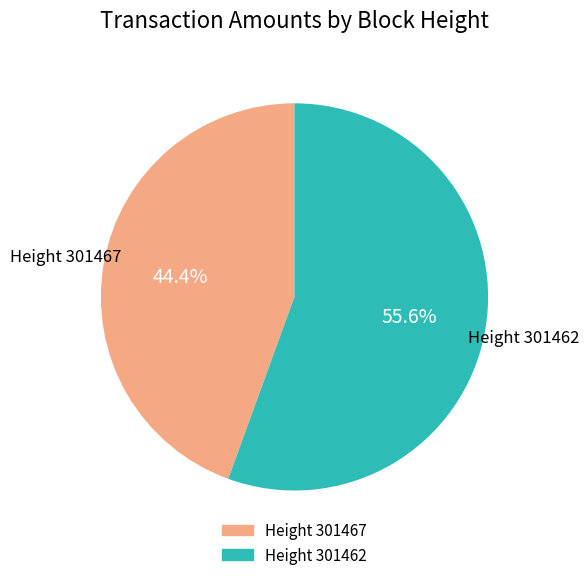

Does any single category account for the majority?

Yes